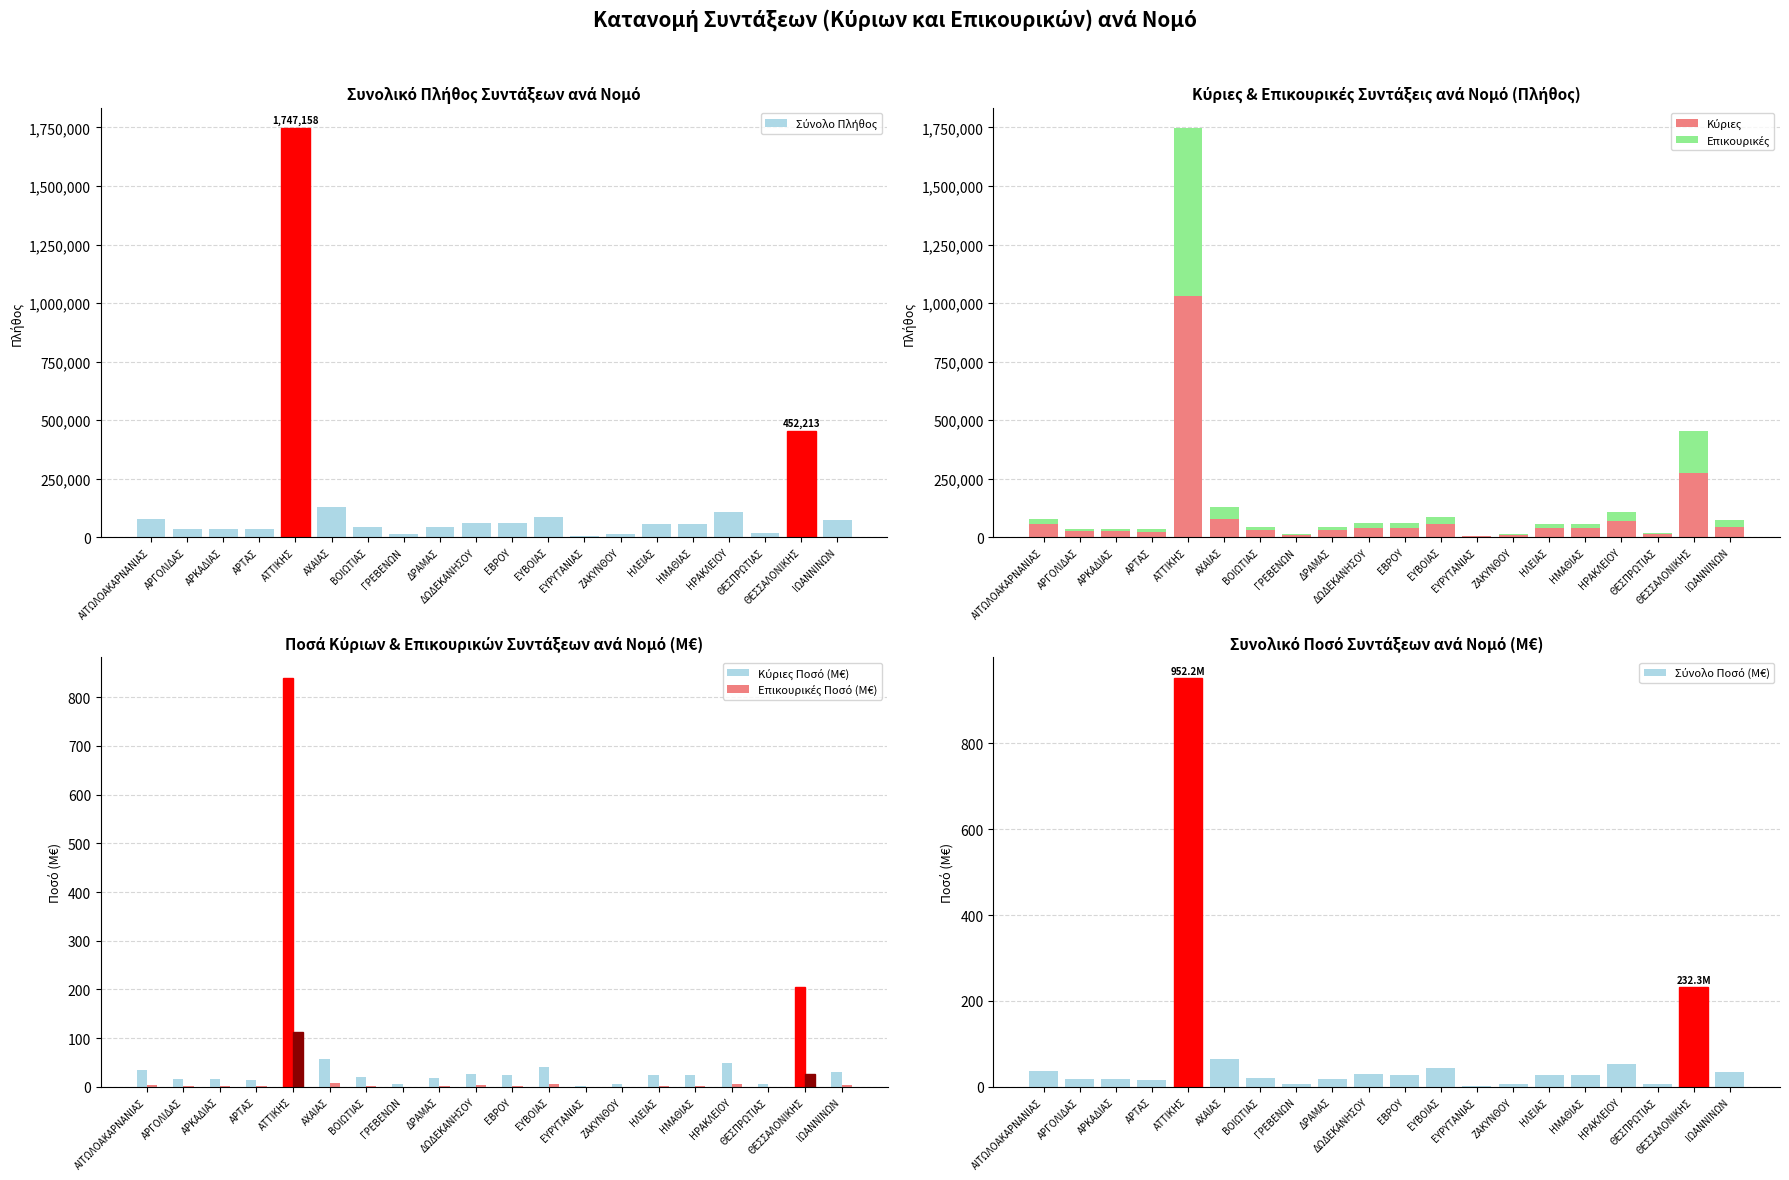

What is the maximum value for Επικουρικές Ποσό (M€)?

112.7